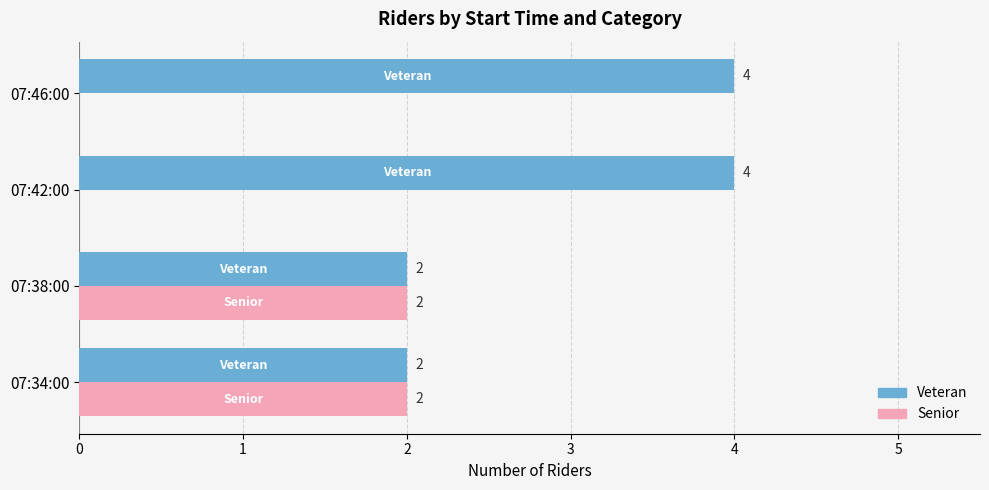

Count the number of categories in the chart.

4